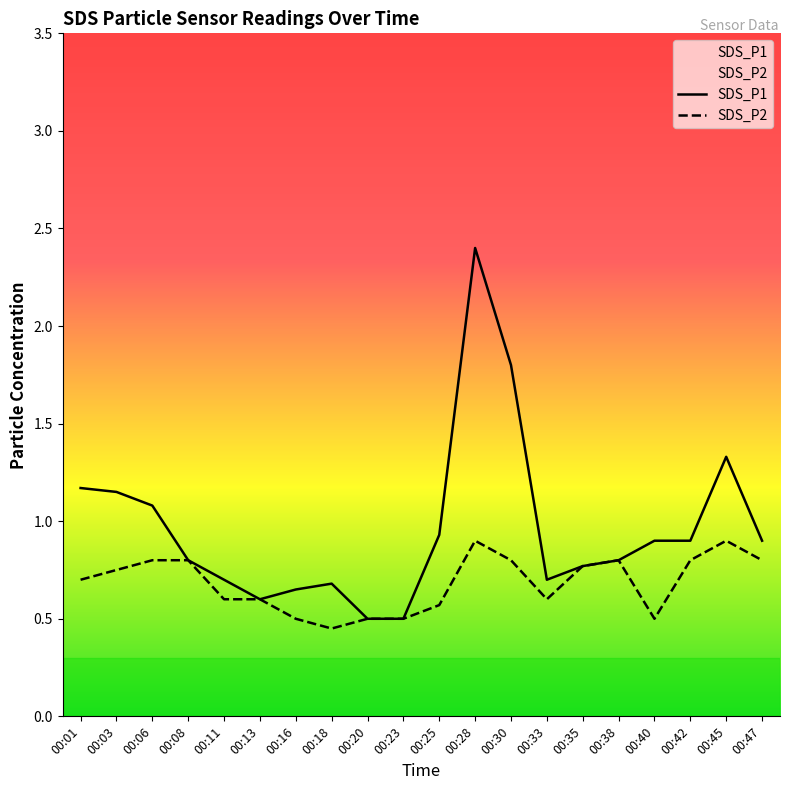

What is the highest value of the SDS_P2 series?

0.9